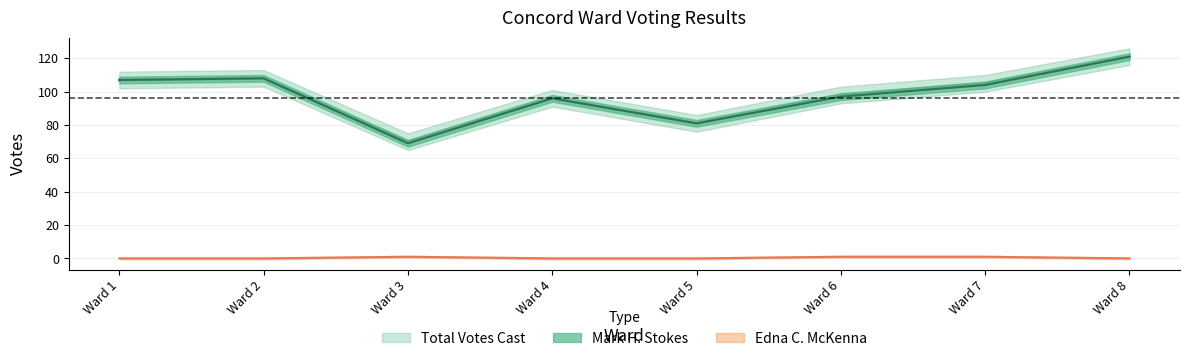

Between Ward 1 and Ward 5, which series saw the biggest shift?

Mark H. Stokes